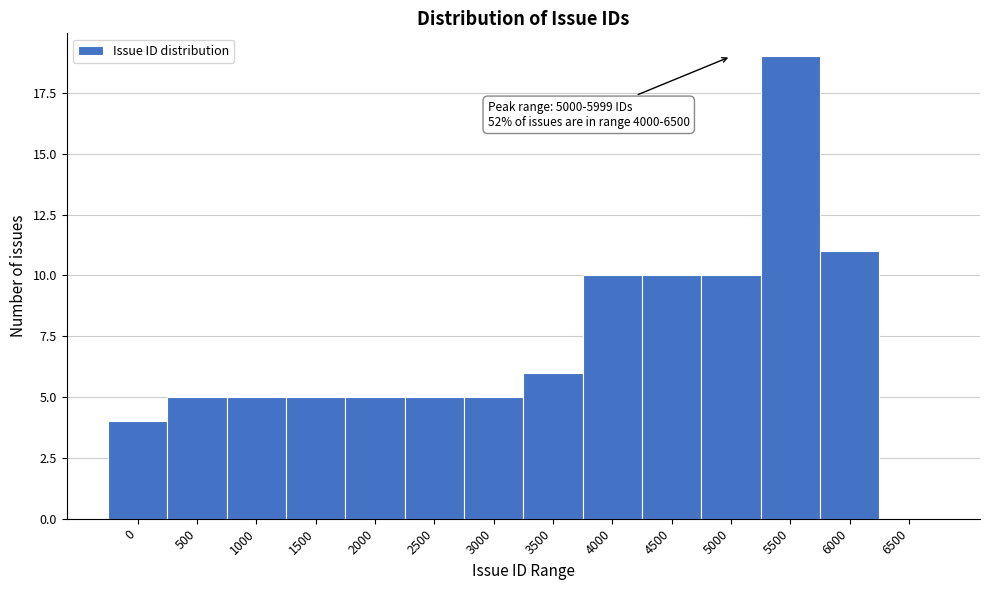

Reading left to right, list all the values displayed in this chart.

0=4	500=5	1000=5	1500=5	2000=5	2500=5	3000=5	3500=6	4000=10	4500=10	5000=10	5500=19	6000=11	6500=0